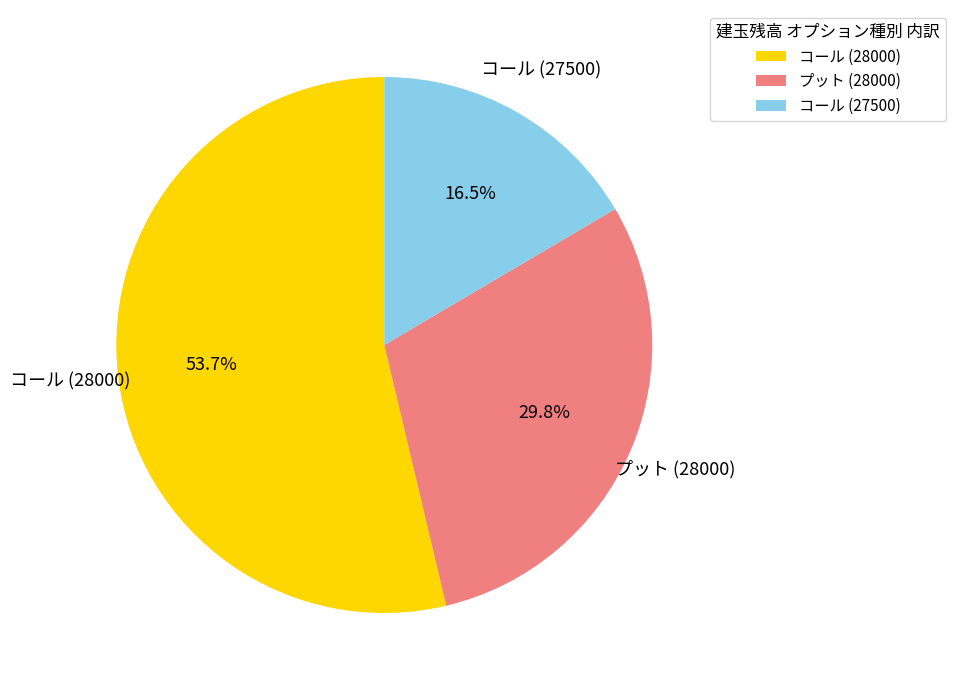

Does any single category account for the majority?

Yes